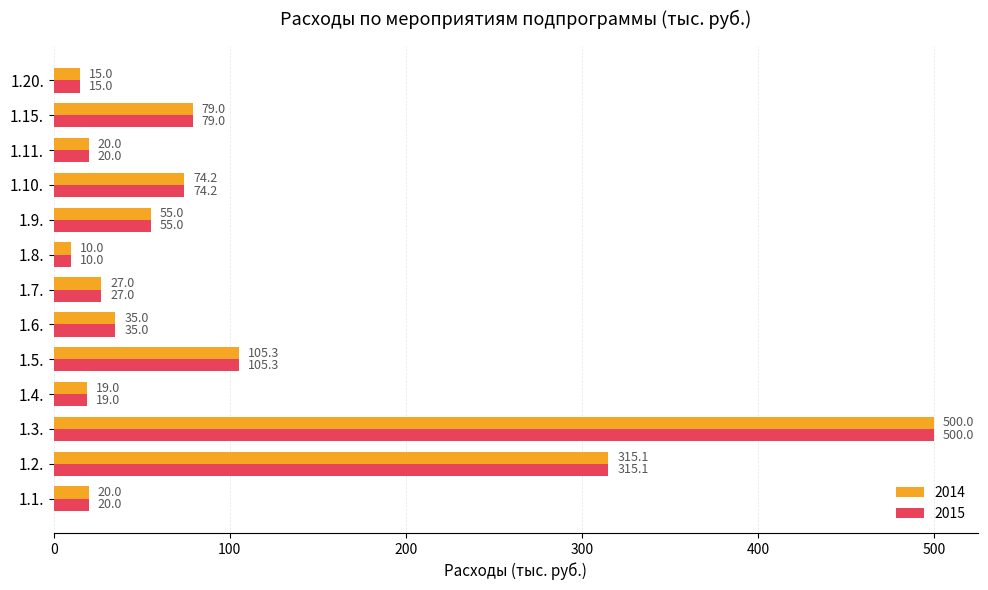

Is it true that 2014 equals 500.0 at 1.3.?

True